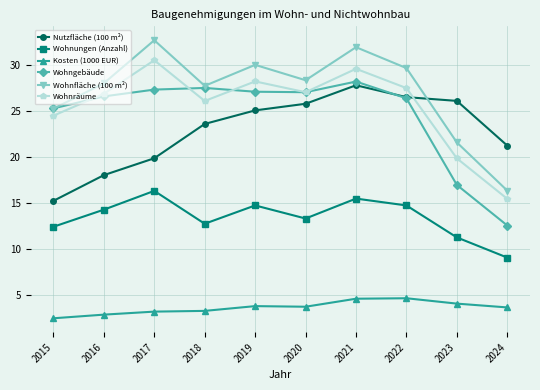

How many distinct data groups are displayed?

6